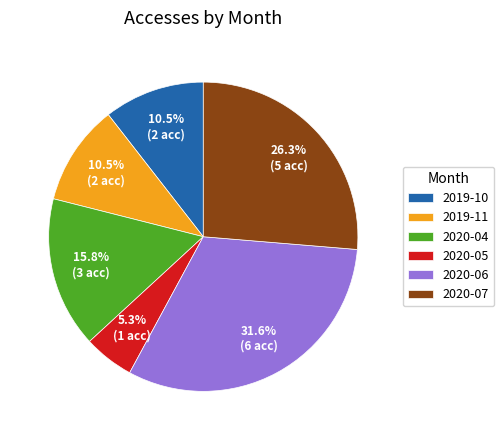

True or false: 2019-10 accounts for 25% of the total.

False